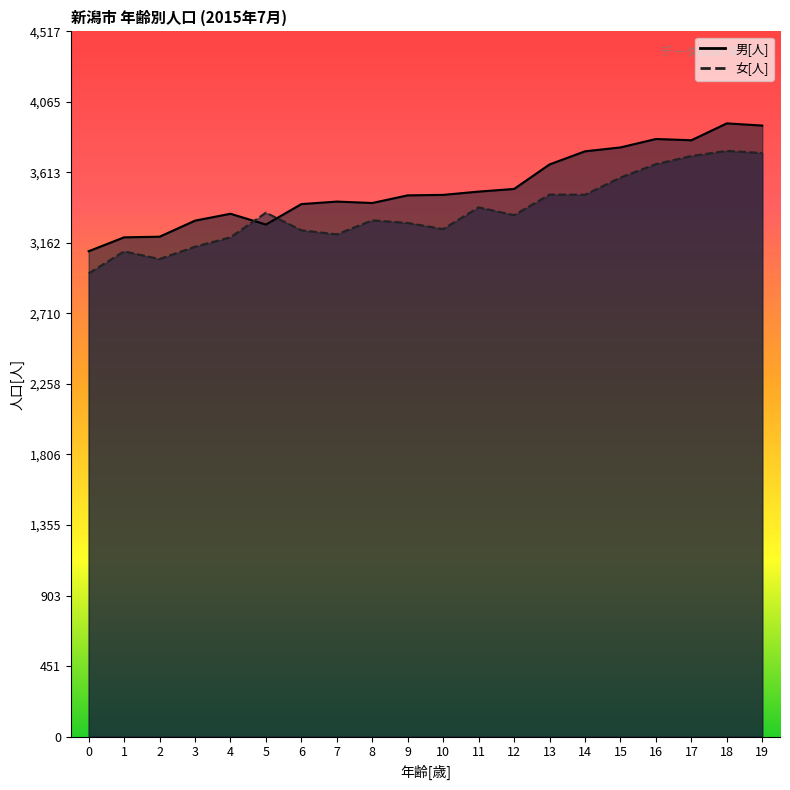

What is the minimum value for 男[人]?

3109